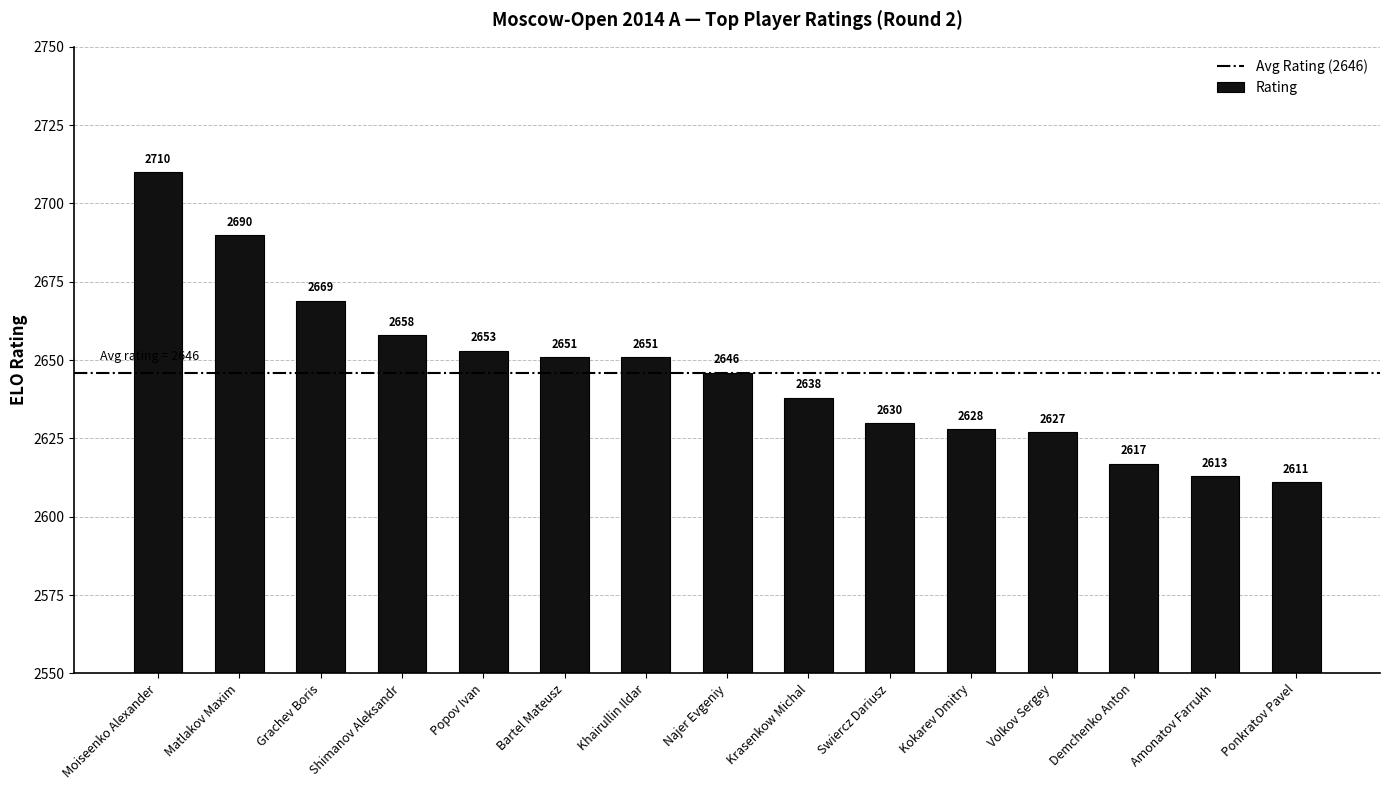

What is the smallest value displayed?

2611